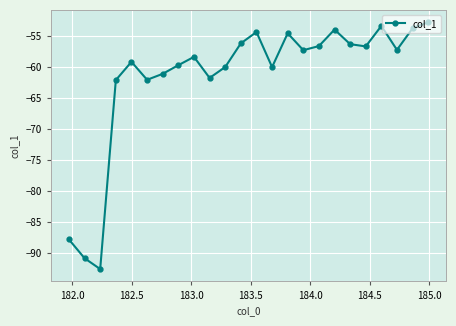

What is the sum of all values?

-1480.2